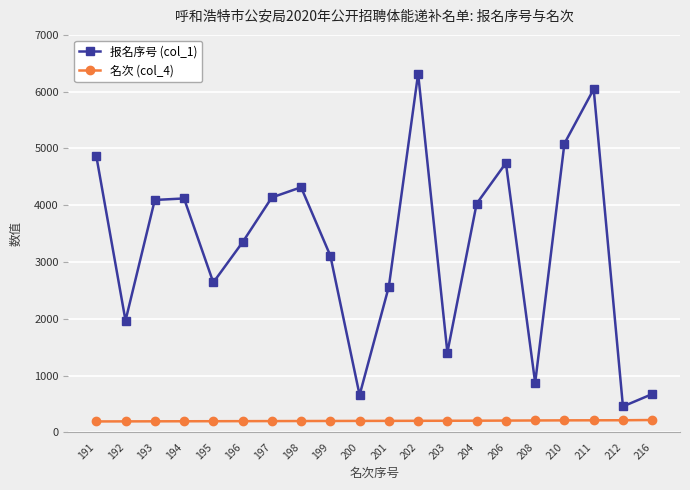

True or false: 报名序号 (col_1) has a value of 4055 at 199.

False